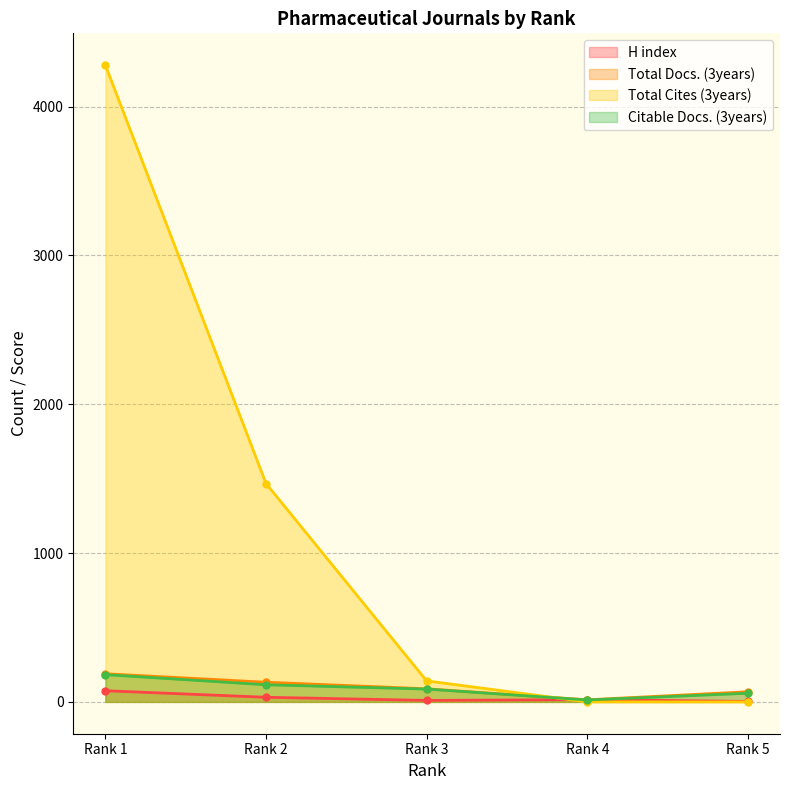

What is the value of the Total Docs. (3years) point at the 3rd from the left?

88